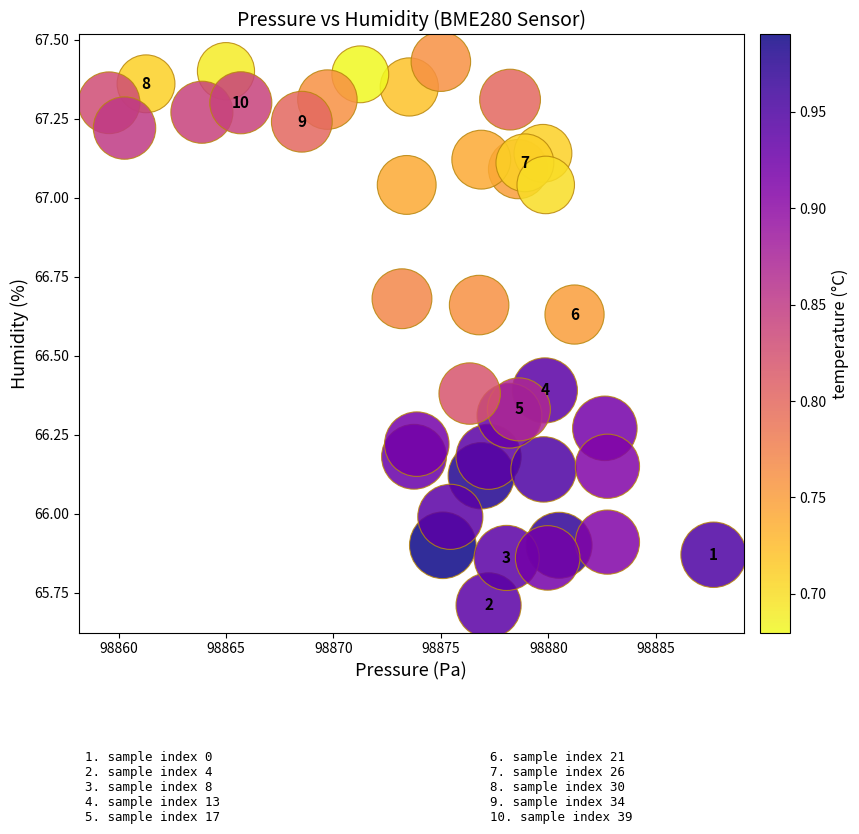

What is the range of X values (max minus min)?

28.1